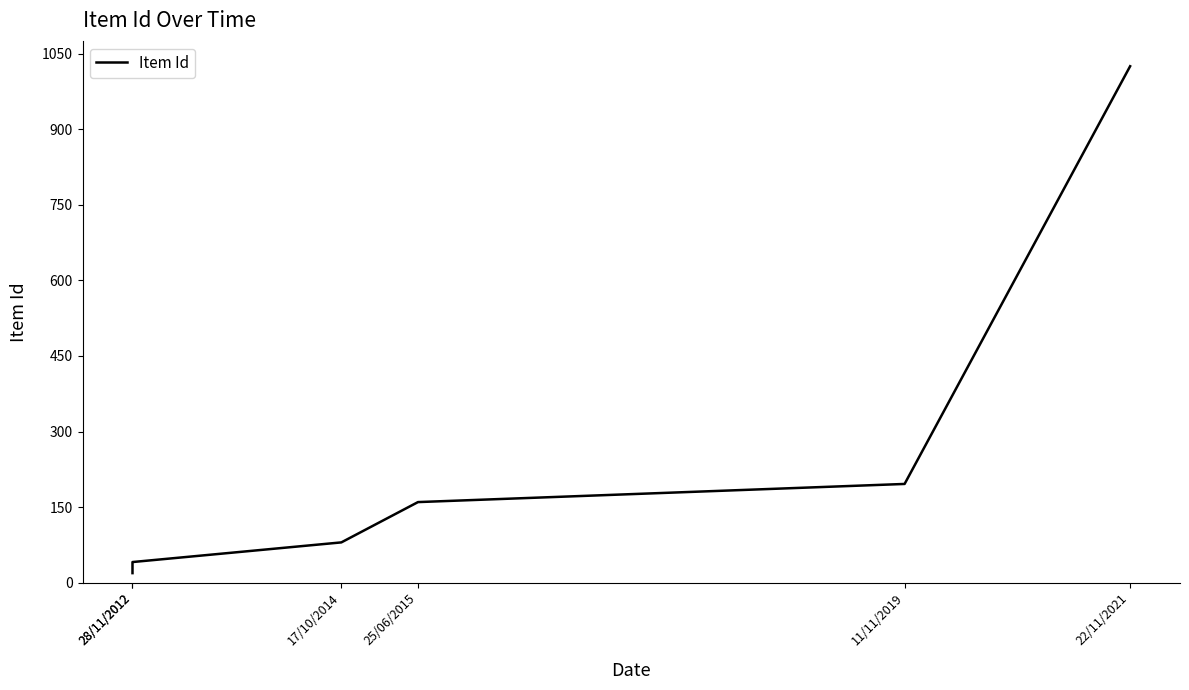

What is the change in value from 28/11/2012 to 22/11/2021?

+984